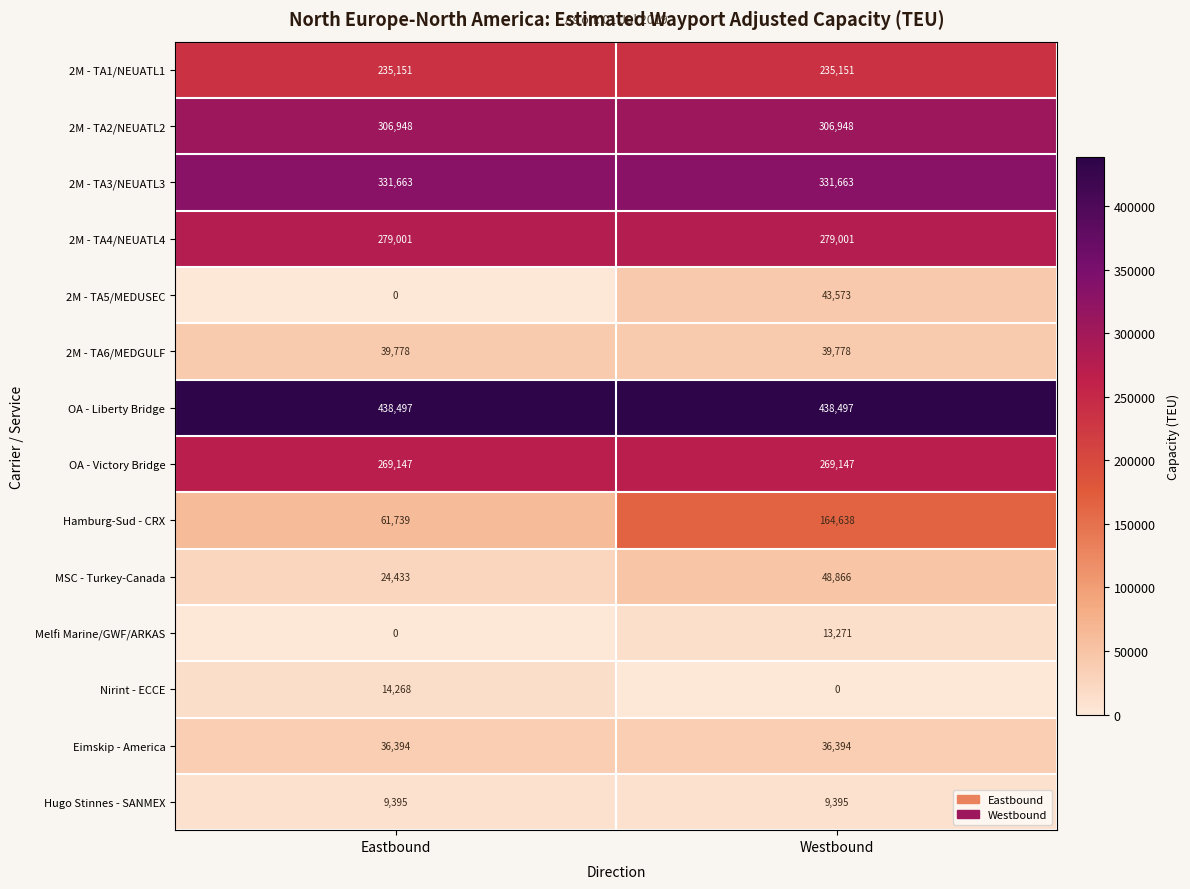

How many data points does each series have?

2